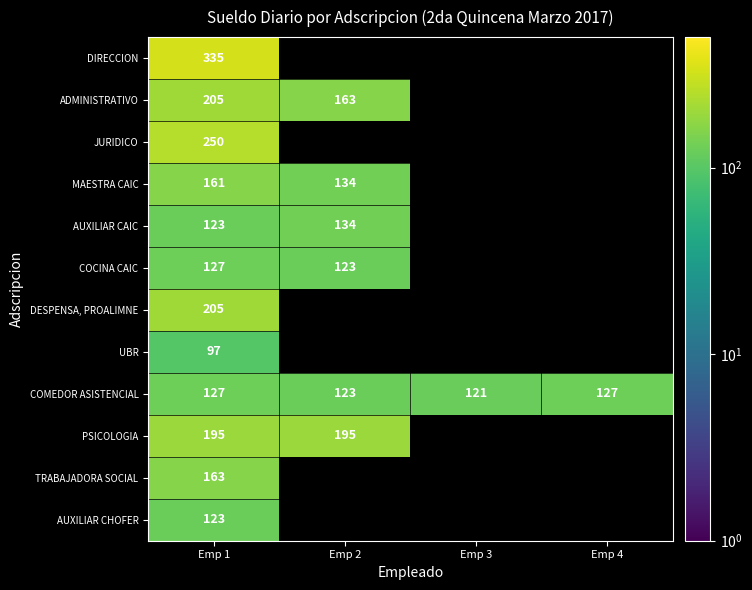

What is the greatest value displayed?

335